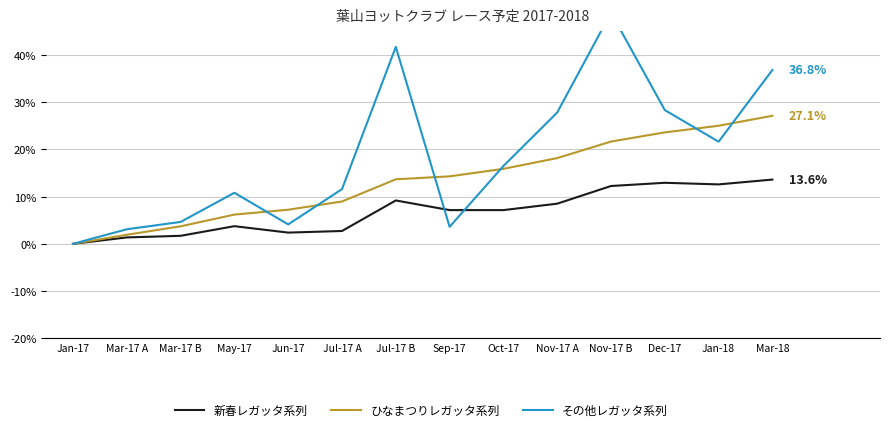

What is the label of the 1st point from the left?

Jan-17